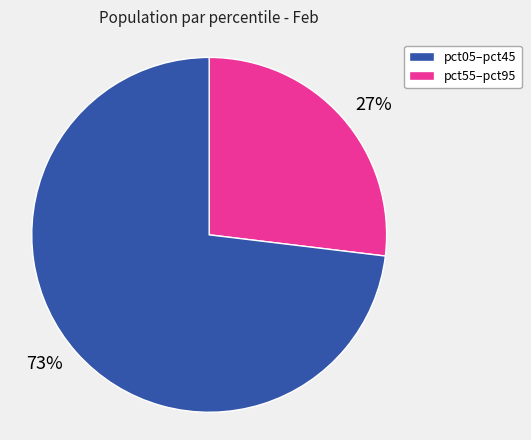

Combined, do 27% and 73% account for over 50%?

Yes